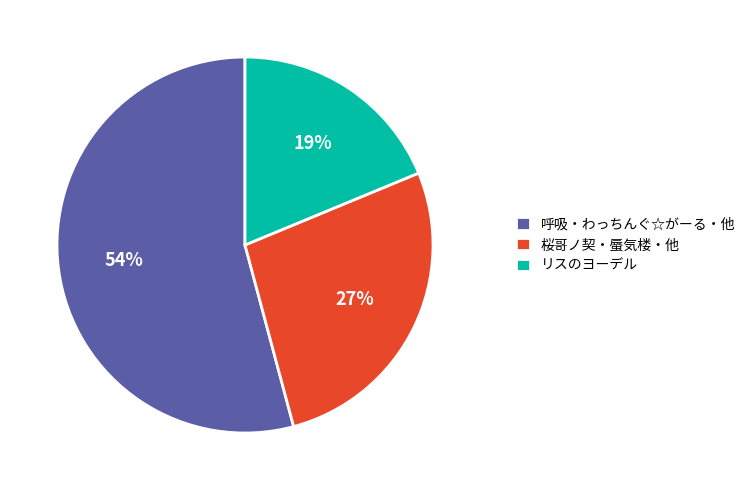

Is it true that リスのヨーデル is 24% of the pie?

False